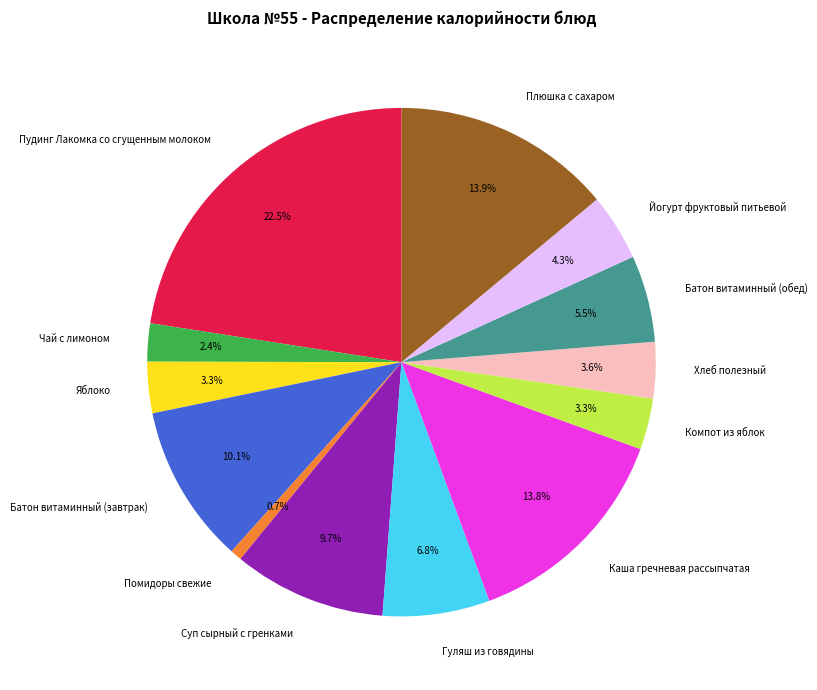

How much of the chart is everything except Суп сырный с гренками?

90.3%